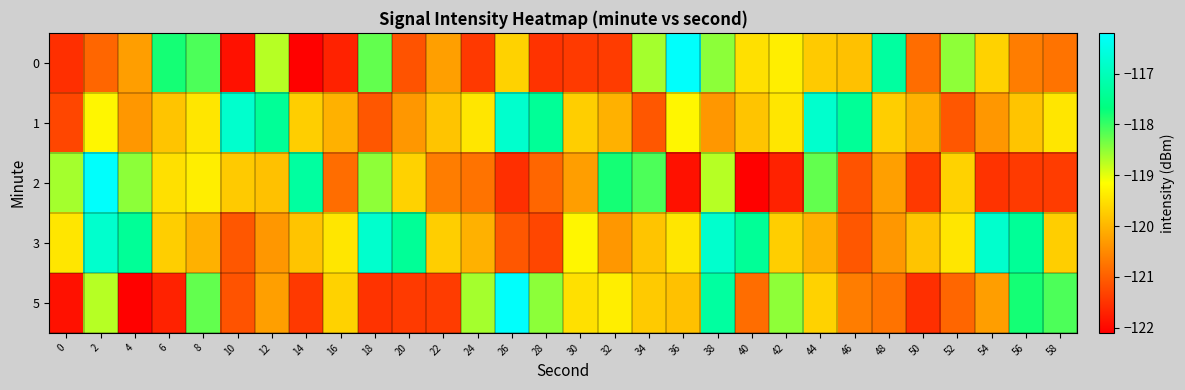

Which has a higher value, 54 or 40?

40